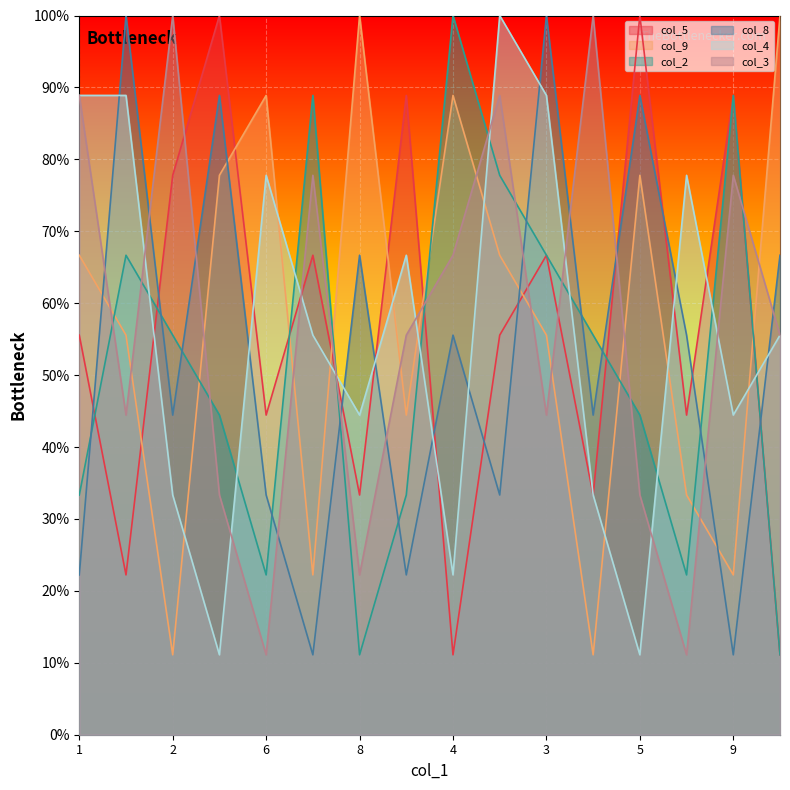

At which category does col_2 reach its first local valley?

6